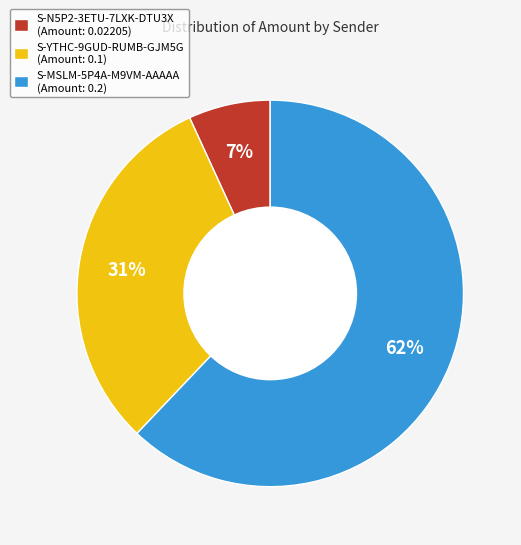

What is the majority slice?

S-MSLM-5P4A-M9VM-AAAAA